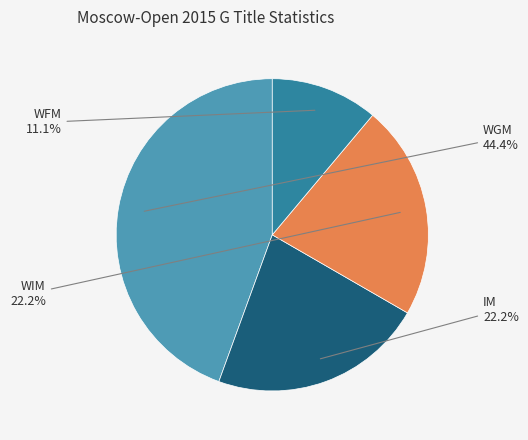

What percentage do WIM and WFM together represent?

33.3%